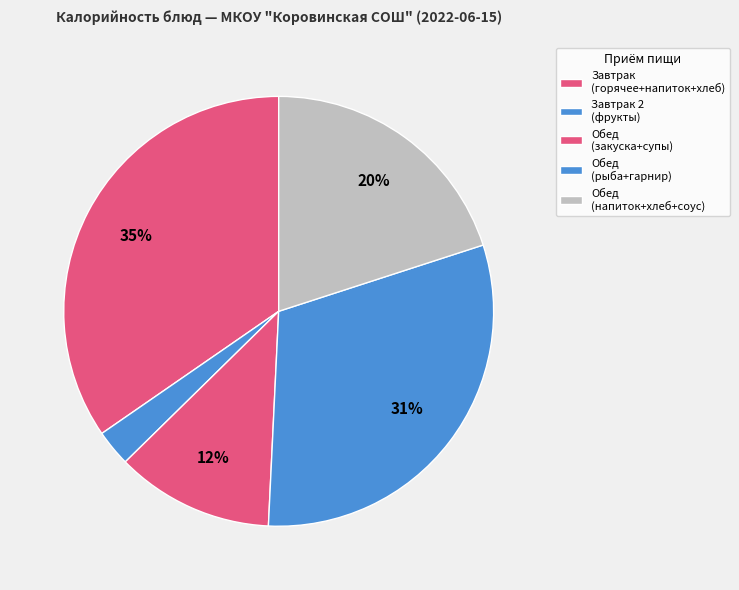

Count the number of slices in the pie.

5